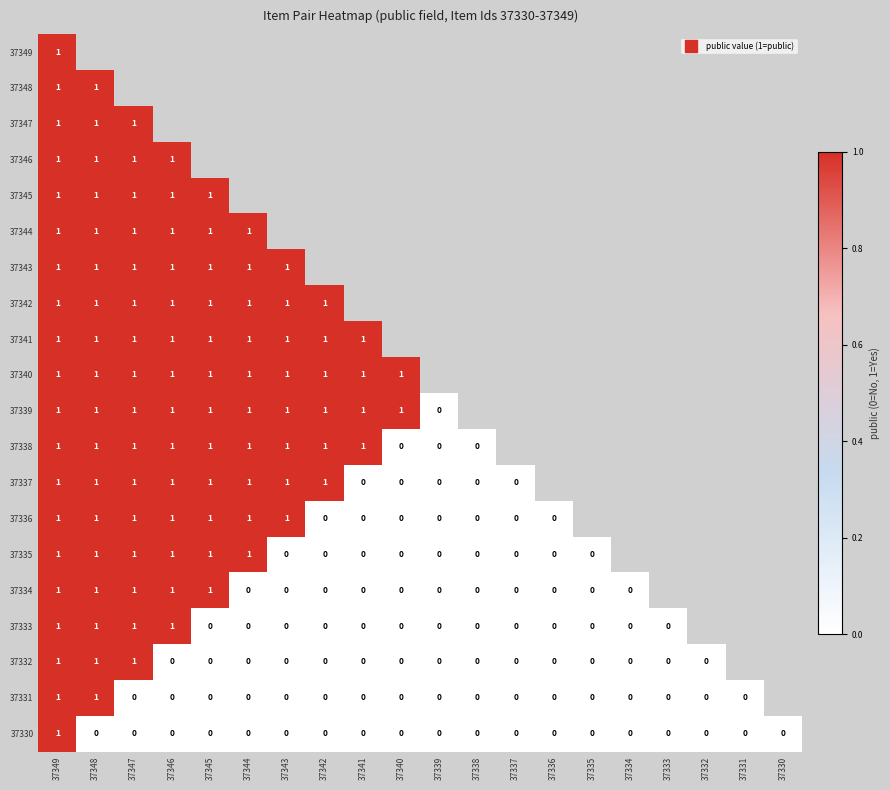

What is the maximum value shown in the chart?

1